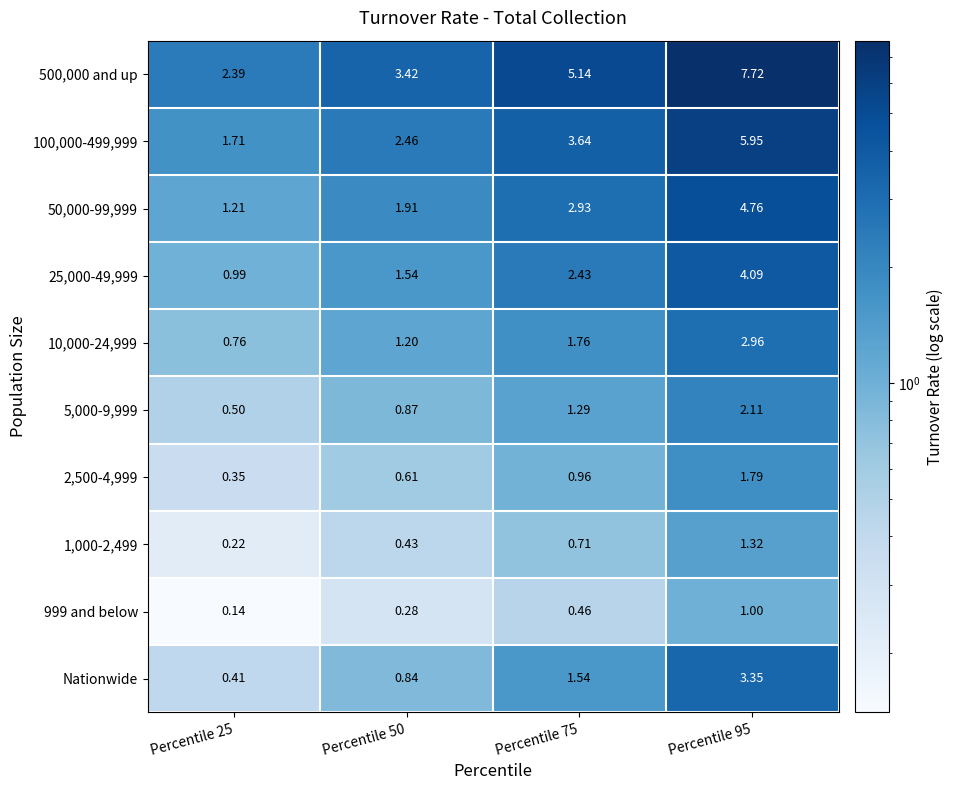

Is the value of 100,000-499,999 at Percentile 95 greater than the value of 1,000-2,499 at Percentile 25?

Yes